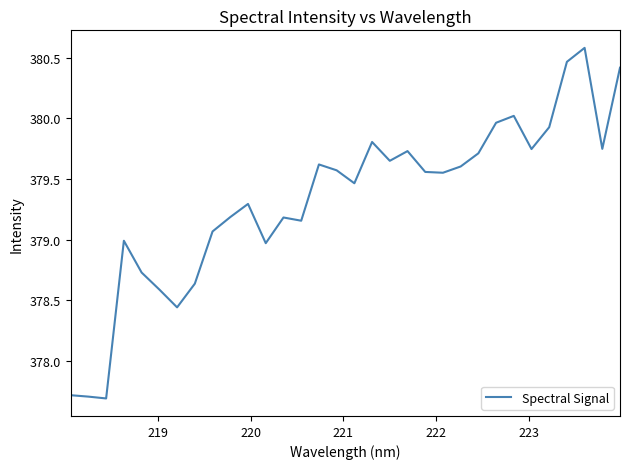

What is the minimum value shown in the chart?

377.7